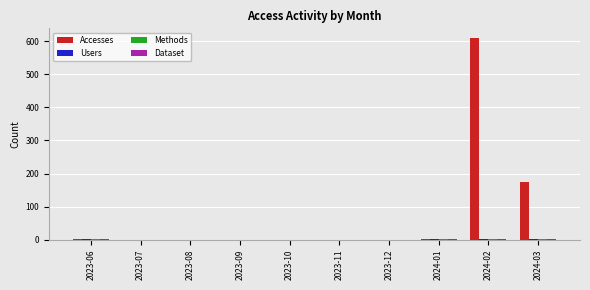

Which series has the largest total across all categories?

Accesses